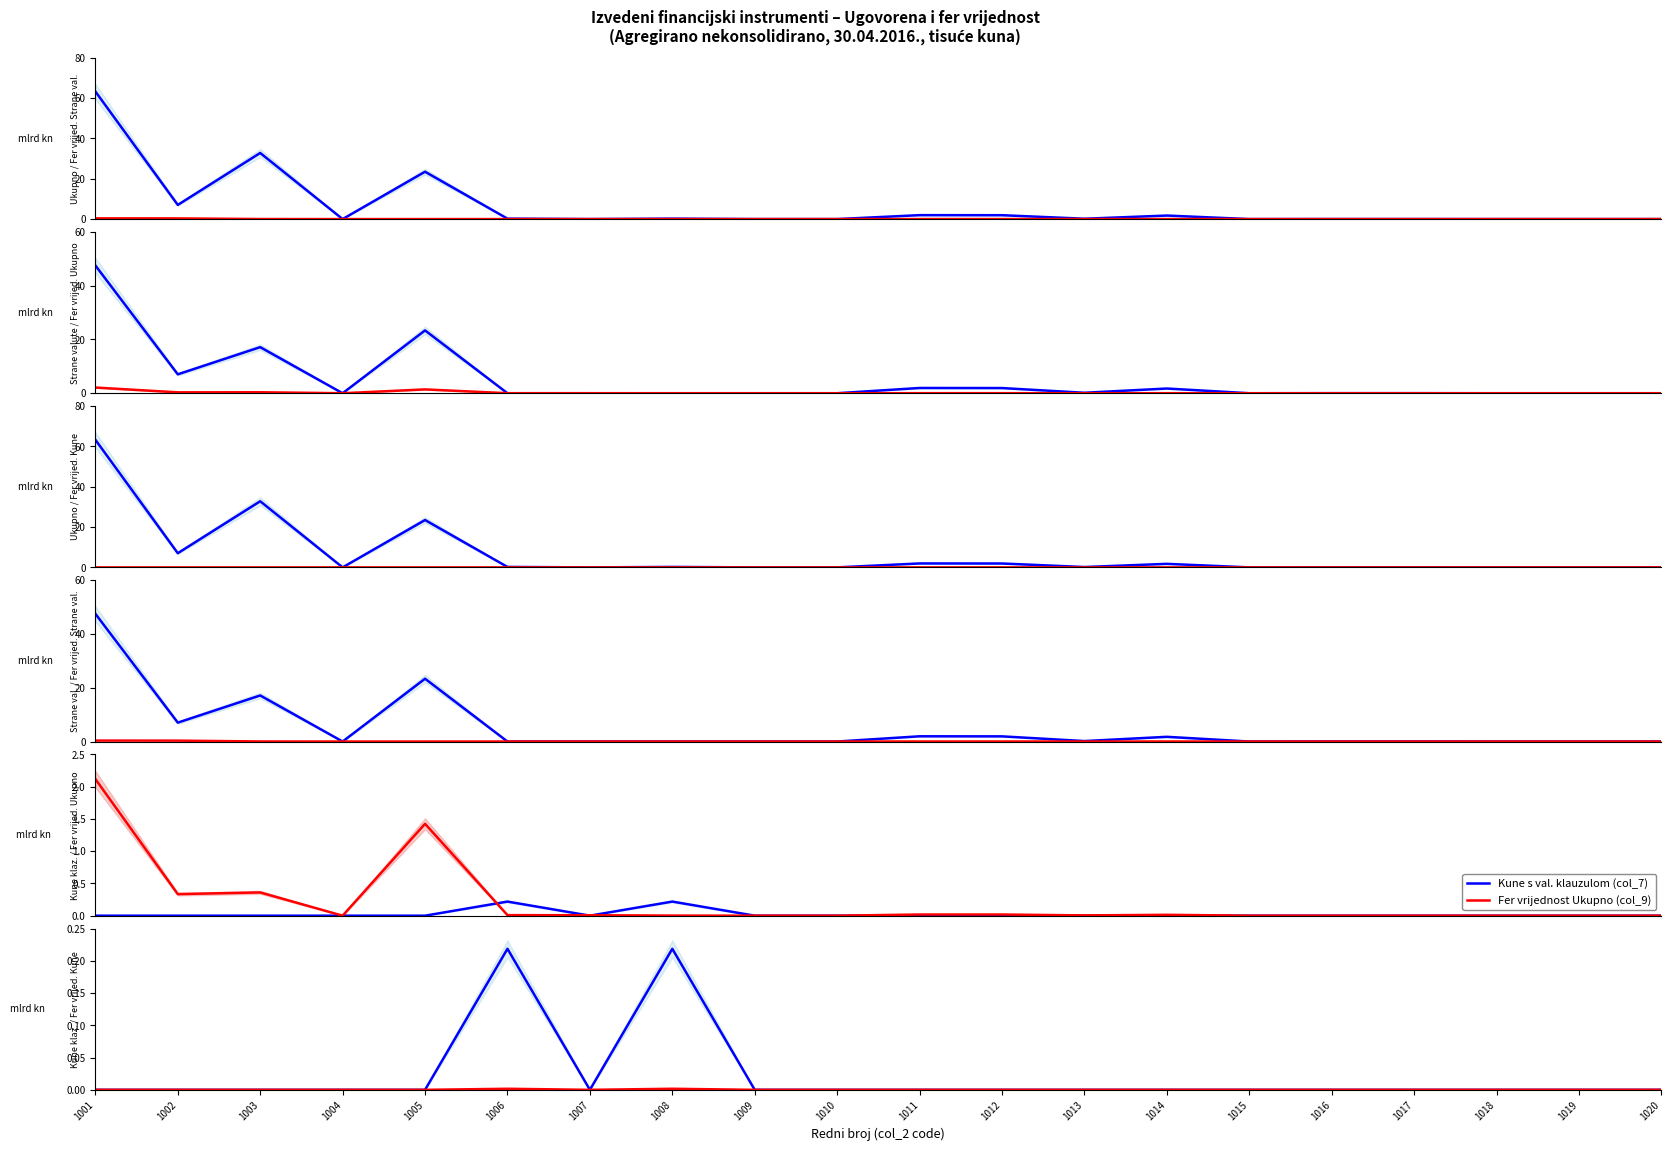

Between which two adjacent categories do Strane valute (col_5) and Kune s val. klauzulom (col_7) first intersect?

1005 and 1006